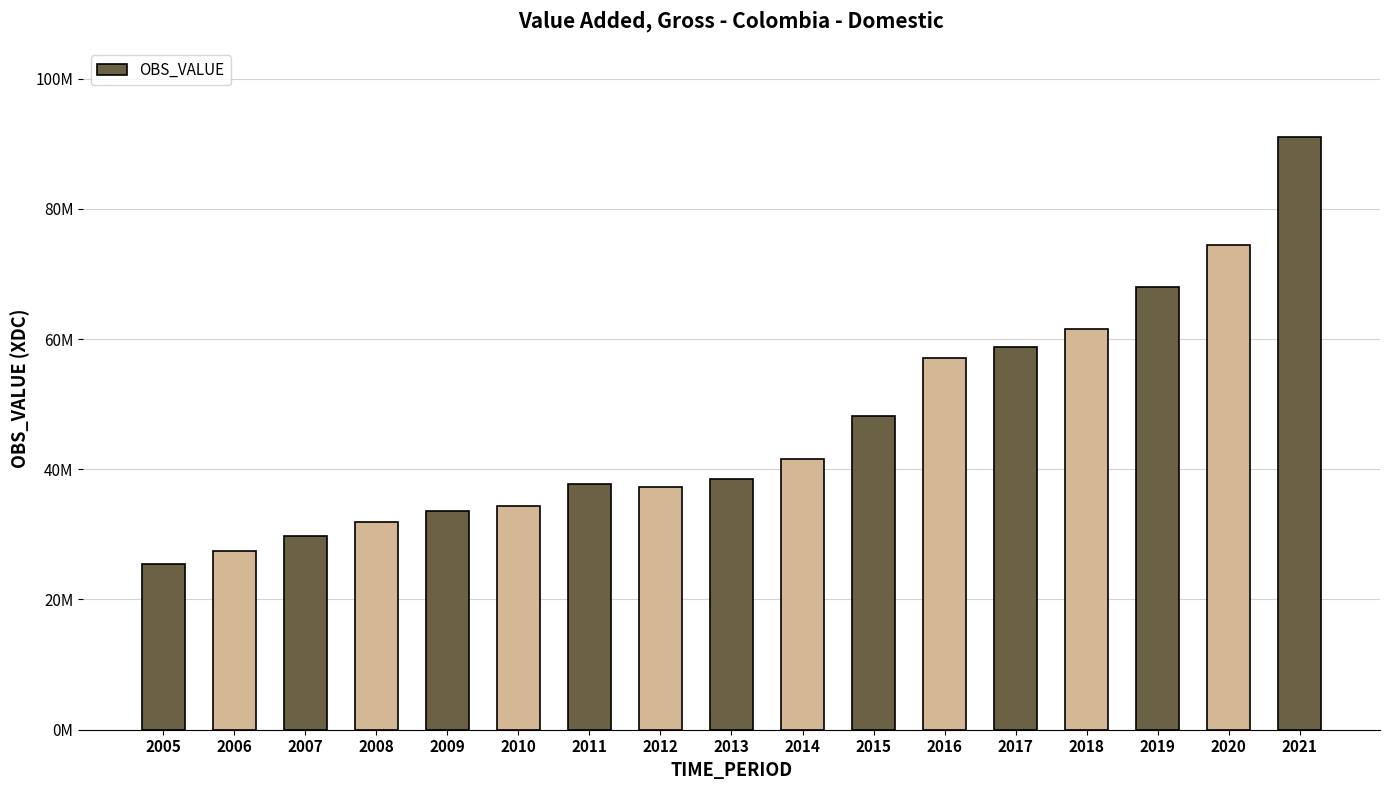

What is the smallest value displayed?

25439000